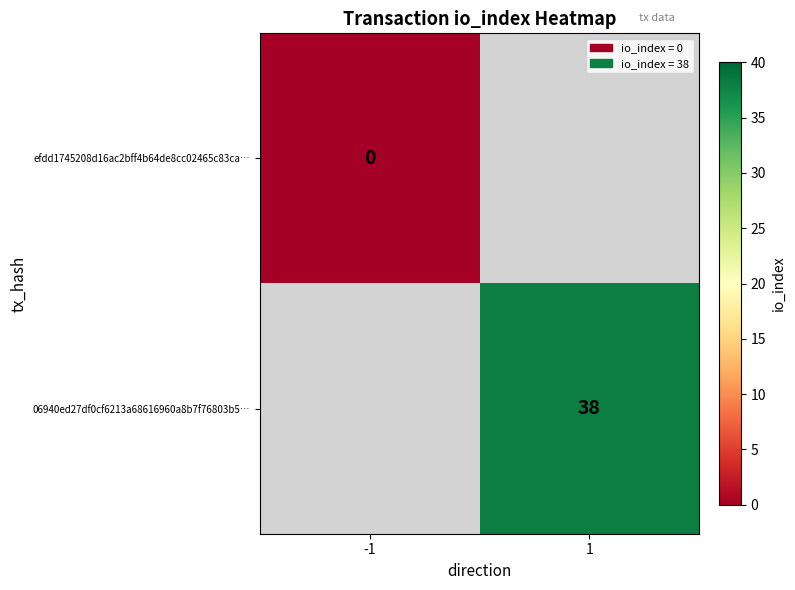

Is it true that 06940ed27df0cf6213a68616960a8b7f76803b5… equals 12 at 1?

False